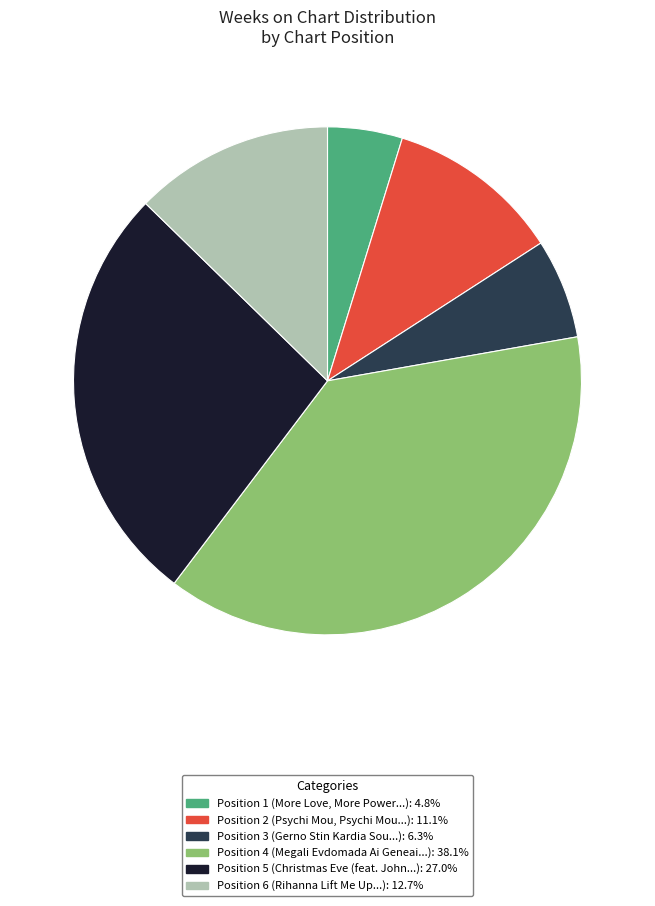

How many slices are in this pie chart?

6